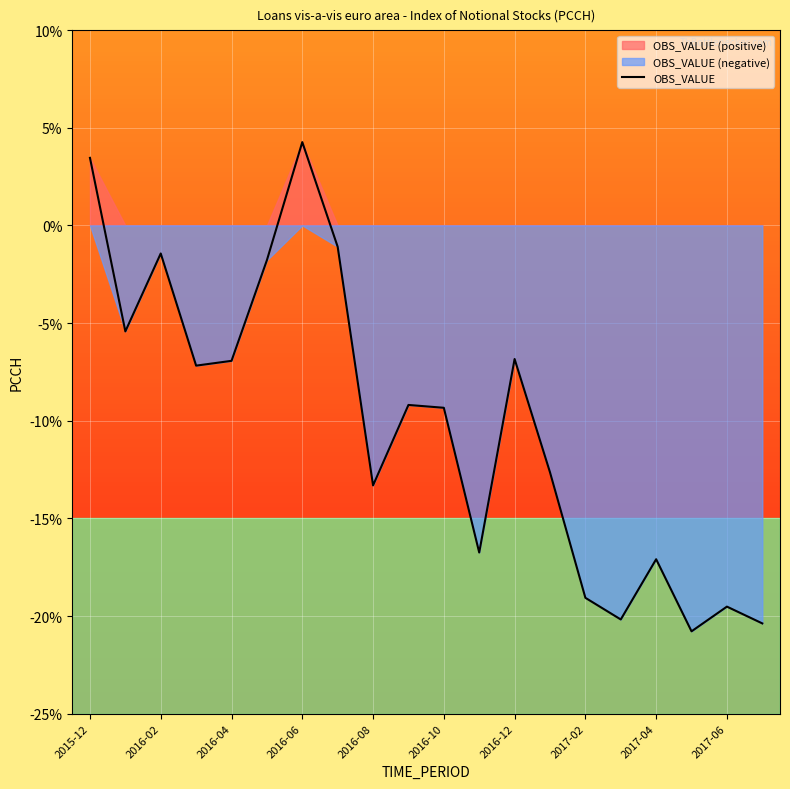

How many points are higher than both their immediate neighbors (excluding endpoints)?

6